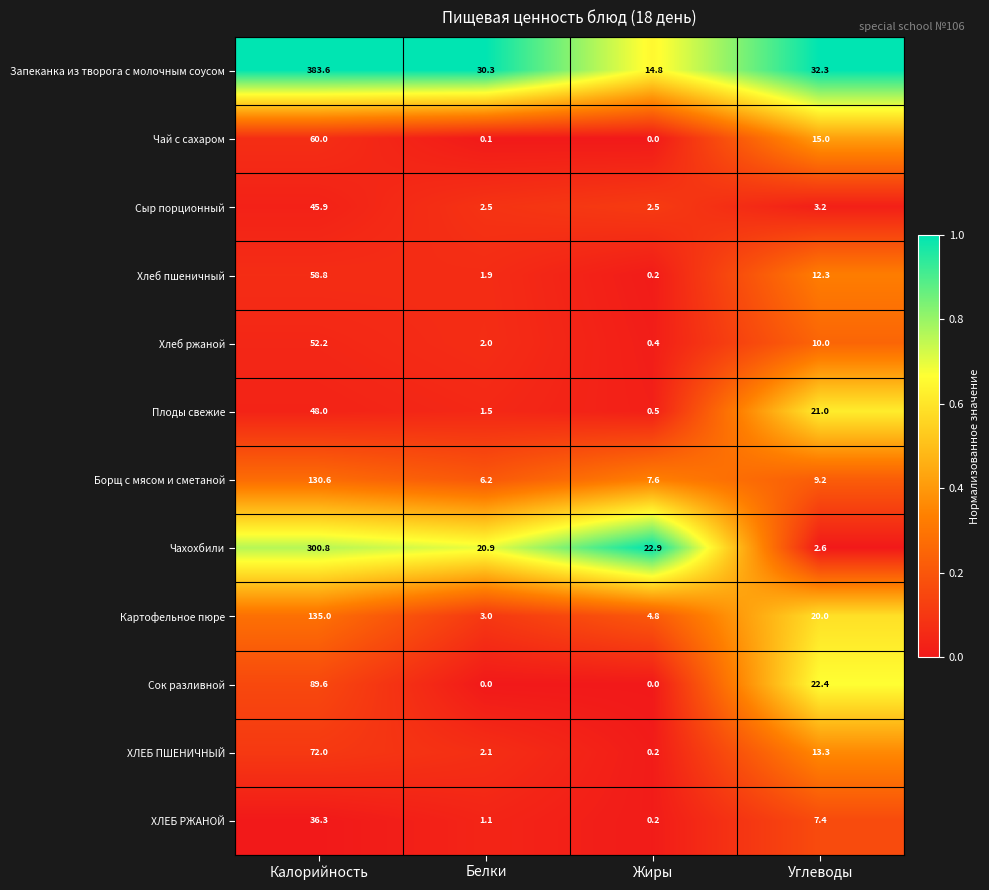

Where is Чай с сахаром nearest to the value 30?

Углеводы